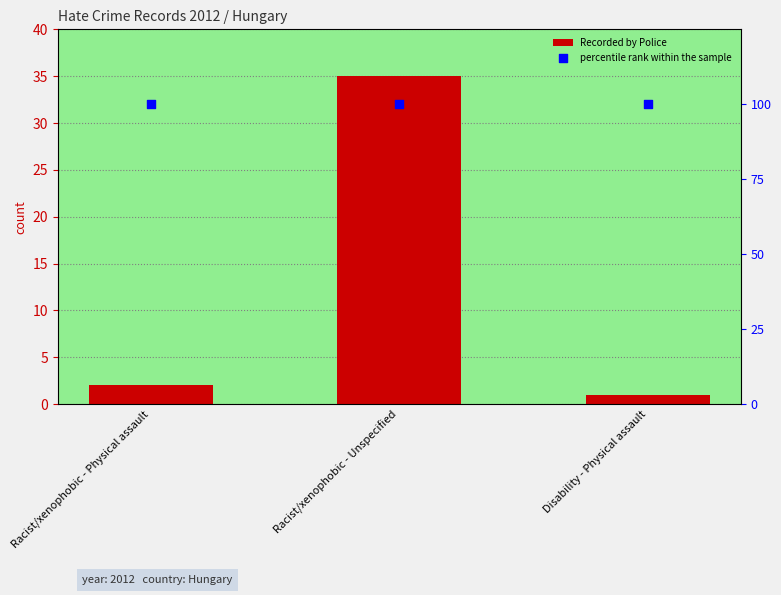

Which series contains the lowest Y value?

Recorded by Police